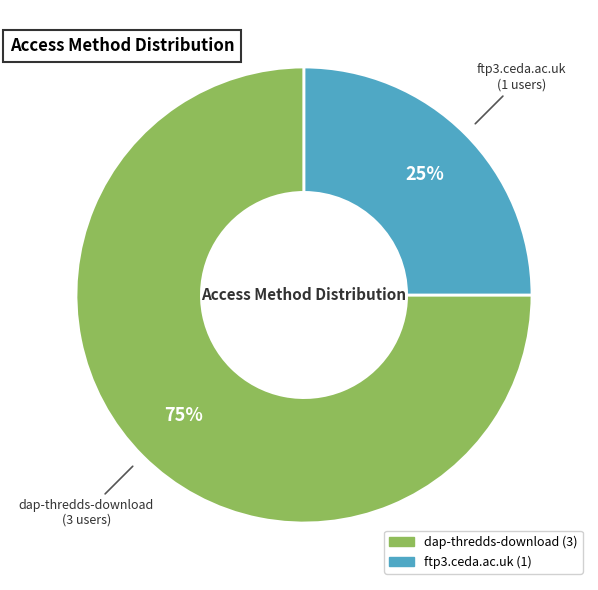

Is there a majority slice in this chart?

Yes